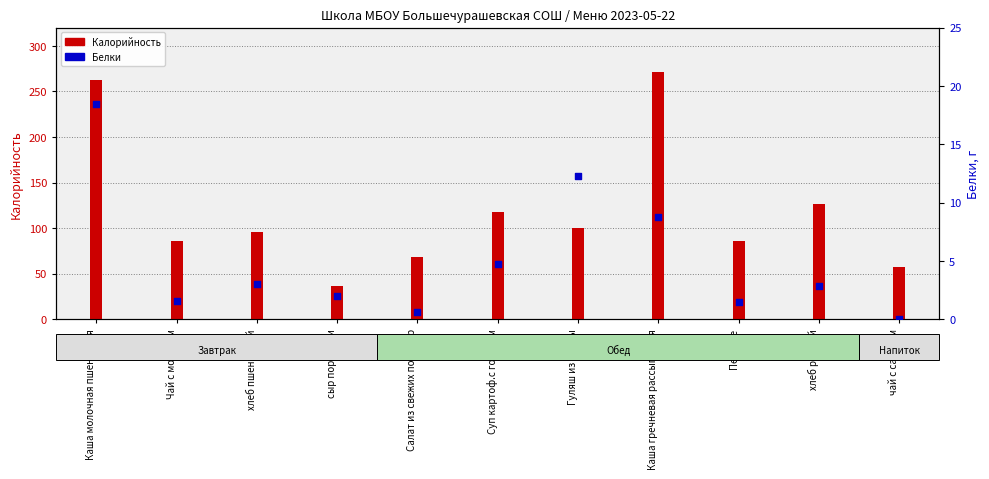

At which category is the sum across all series the highest?

Каша молочная пшеничная